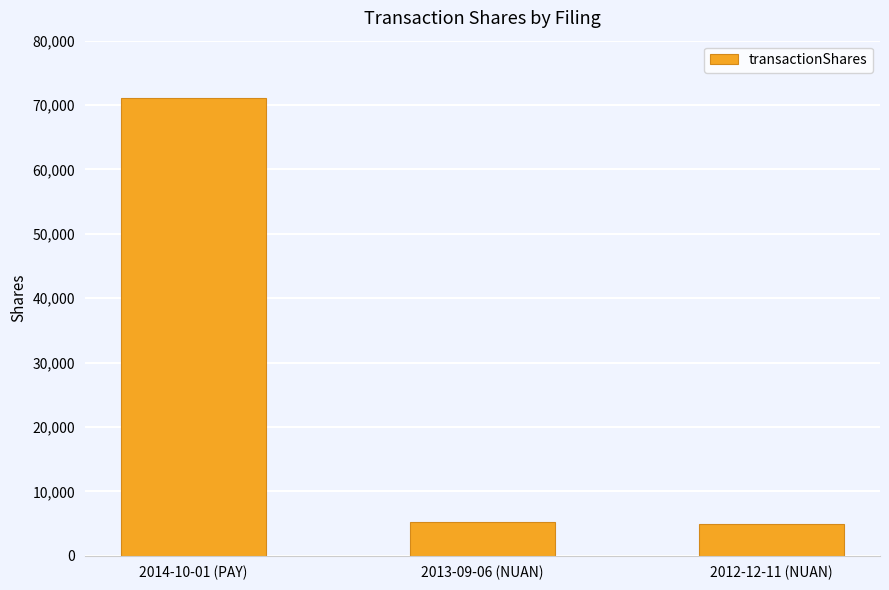

Which category has the highest value across all series?

2014-10-01 (PAY)